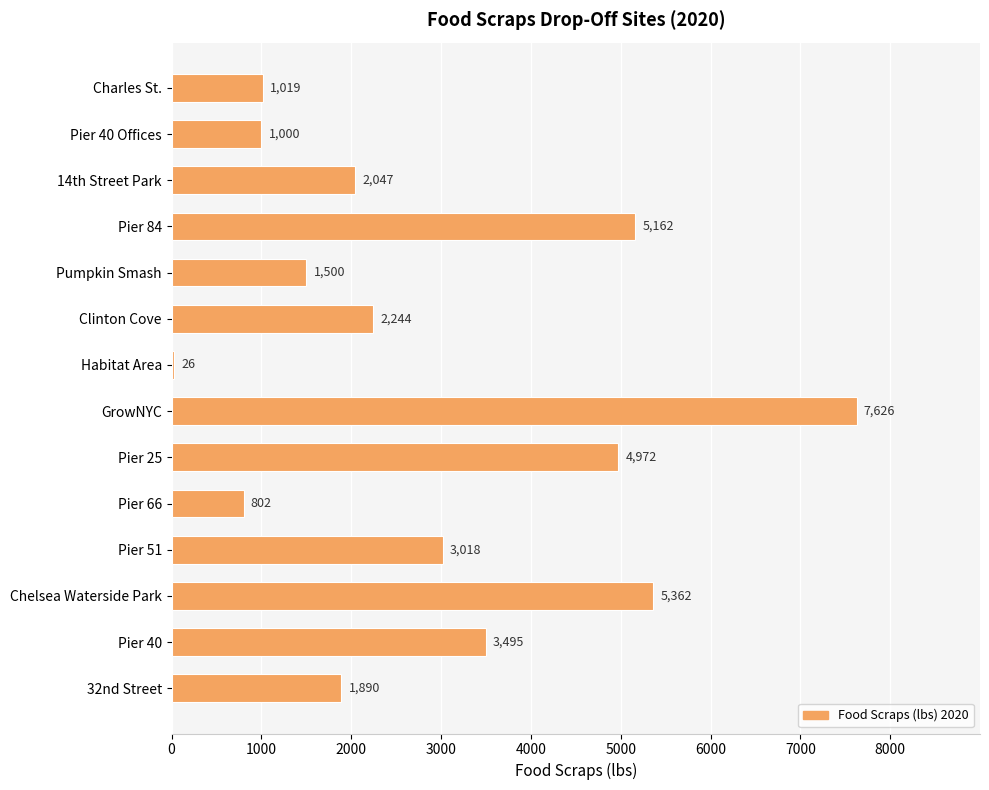

At which category does the chart reach its peak across all series?

GrowNYC